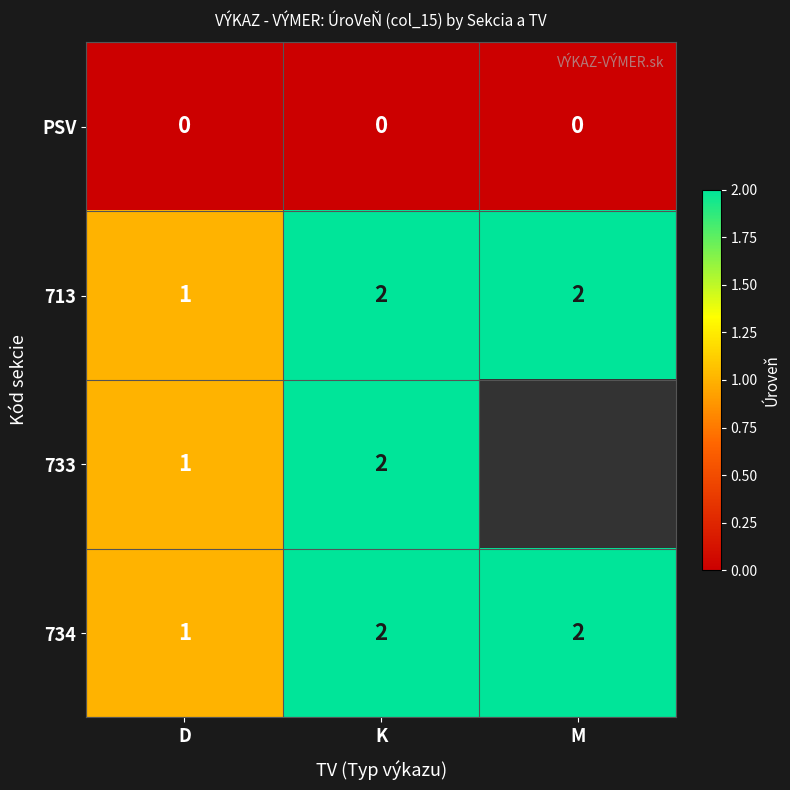

At which label does 713 reach its minimum?

D